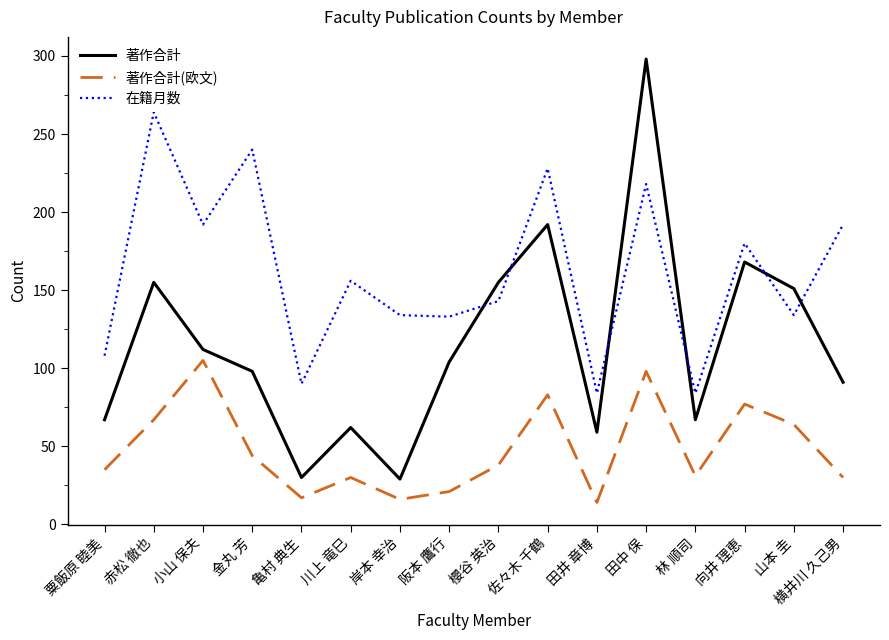

What is the sum of the 著作合計 values at 岸本 幸治 and 阪本 鷹行?

133